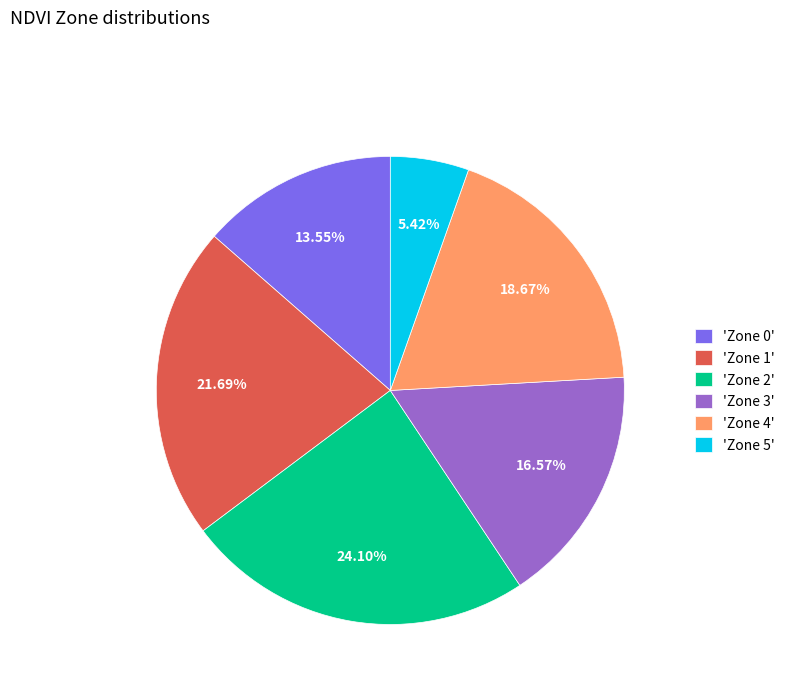

Is there a majority slice in this chart?

No